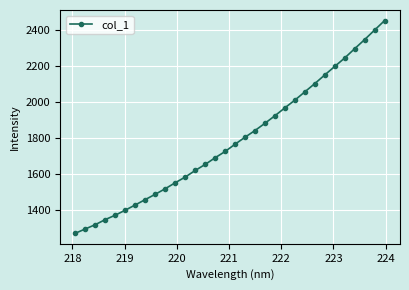

What is the value of the 9th point from the left?

1488.9